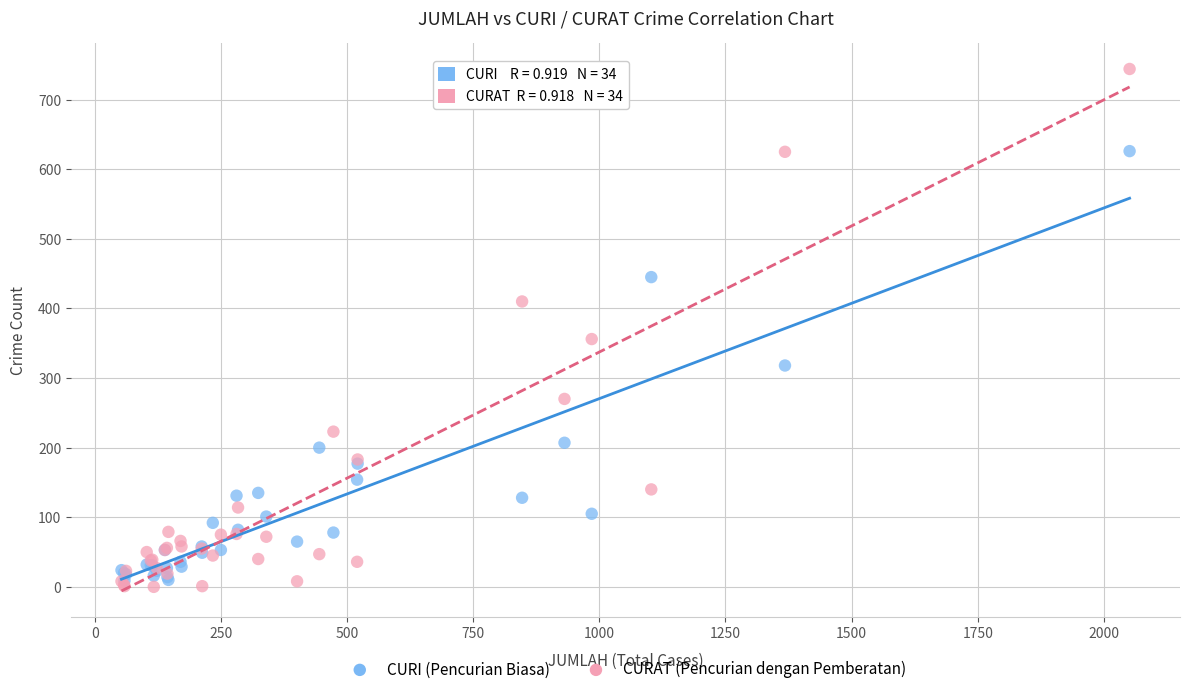

In the CURAT (Pencurian dengan Pemberatan) series, what Y value is closest to 372?

356